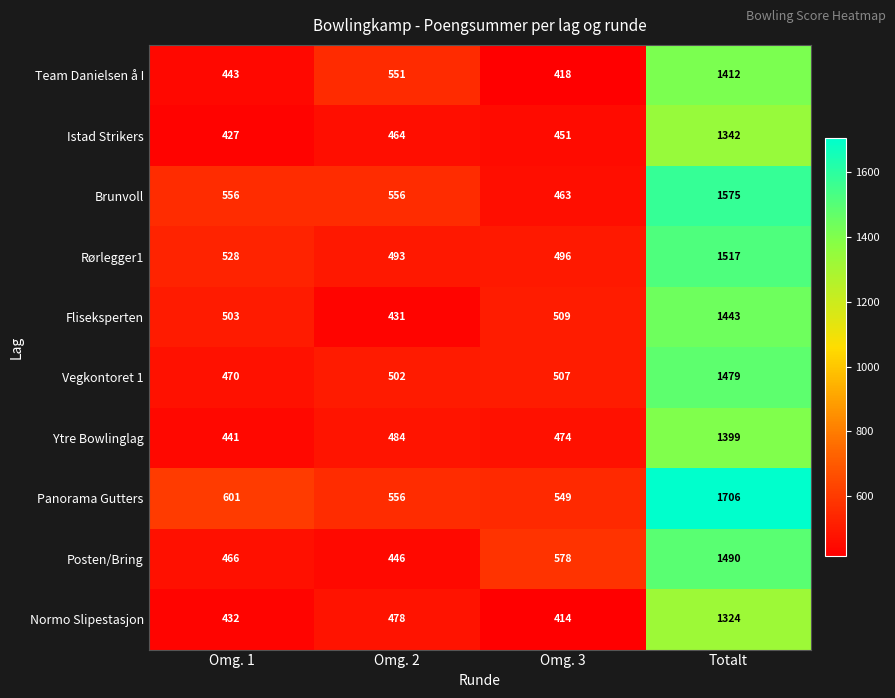

How many data points in Fliseksperten are less than 509?

2